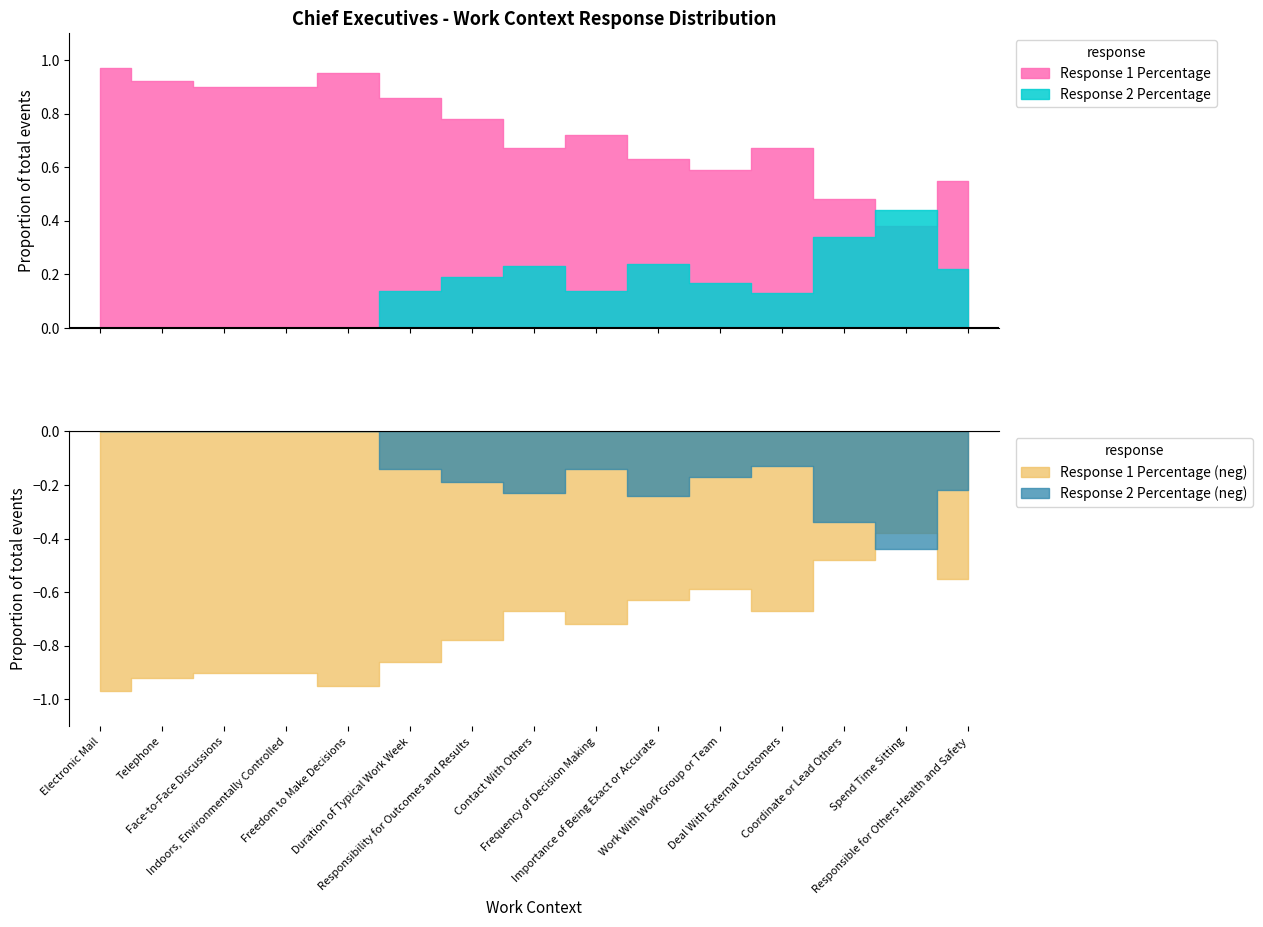

Rank the series by their maximum value, from highest to lowest.

Response 1 Percentage, Response 2 Percentage